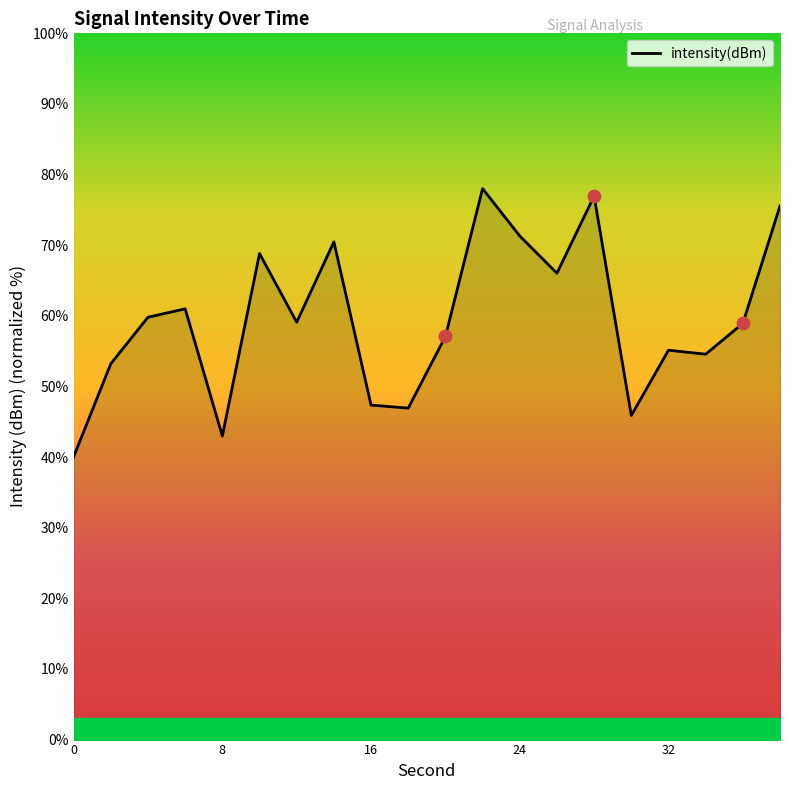

What is the difference between the maximum and minimum values?

38.0